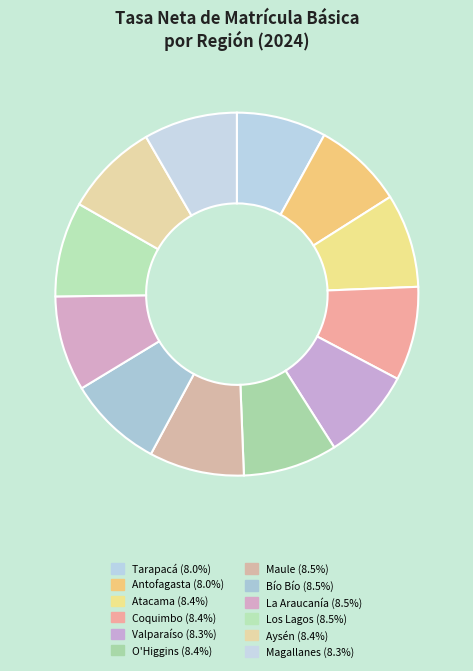

Count the number of slices in the pie.

12